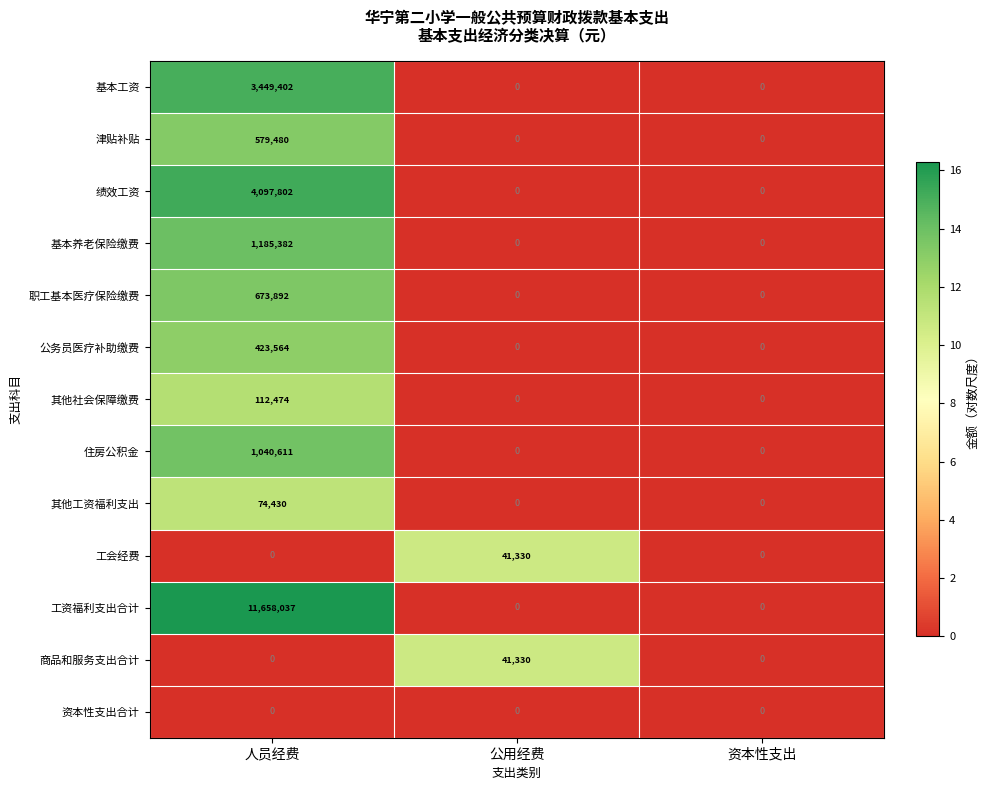

Which series has the largest total across all categories?

工资福利支出合计